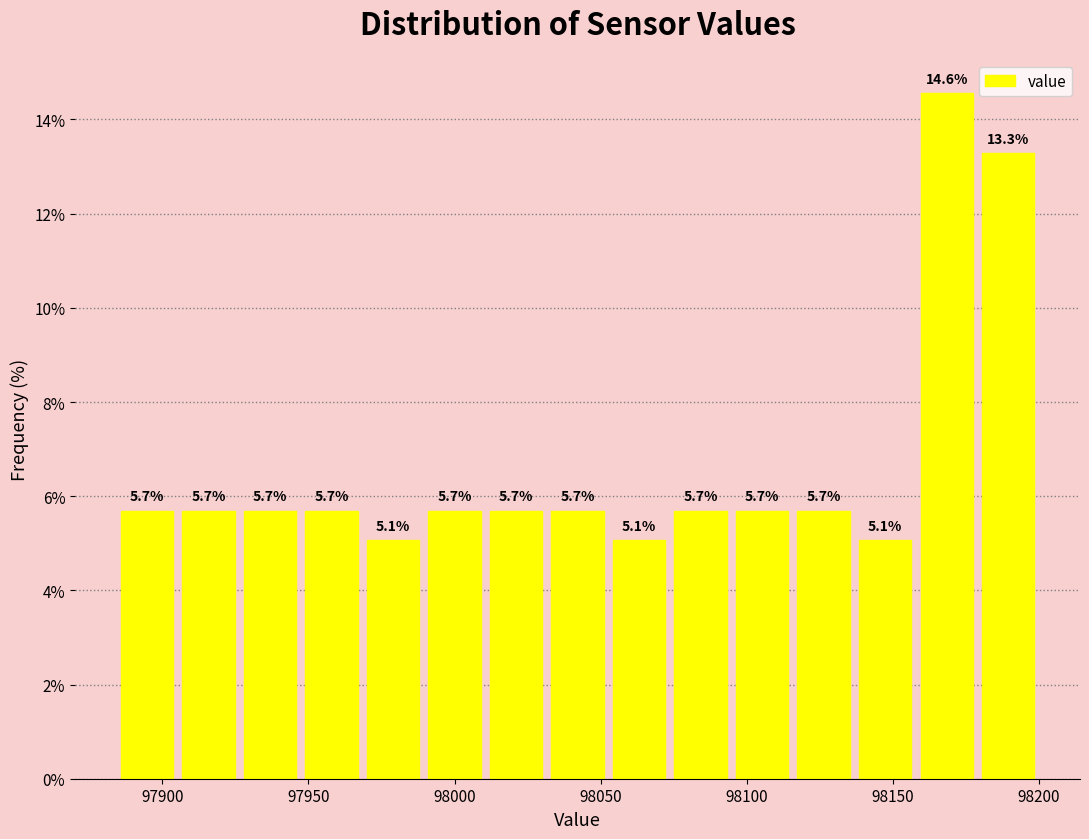

Reading left to right, list every bar in this chart as the range it spans on the x-axis followed by its height. The bar edges are not printed on the chart, so give them approximately, as read against the axis.

97885 to 97905: 5.7
97905 to 97925: 5.7
97925 to 97945: 5.7
97945 to 97970: 5.7
97970 to 97990: 5.1
97990 to 98010: 5.7
98010 to 98030: 5.7
98030 to 98055: 5.7
98055 to 98075: 5.1
98075 to 98095: 5.7
98095 to 98115: 5.7
98115 to 98135: 5.7
98135 to 98160: 5.1
98160 to 98180: 14.6
98180 to 98200: 13.3